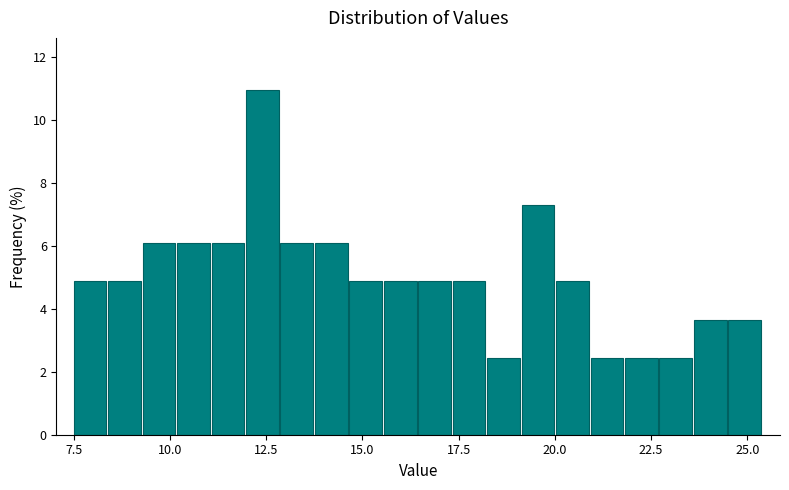

Read against the x-axis, roughly where is the centre of the tallest bar?

12.5